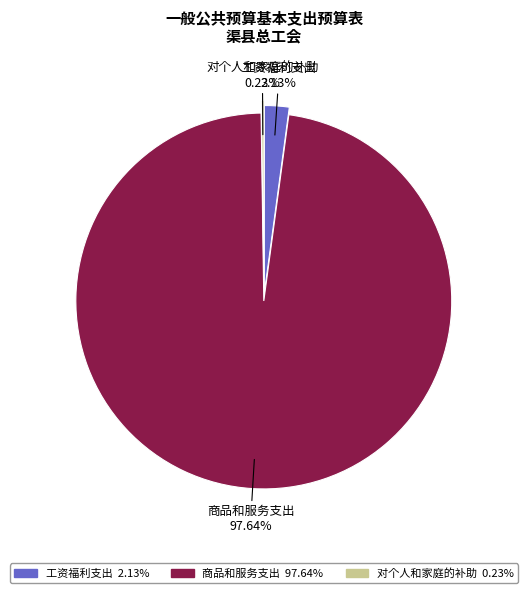

What is the largest slice in the pie chart?

商品和服务支出